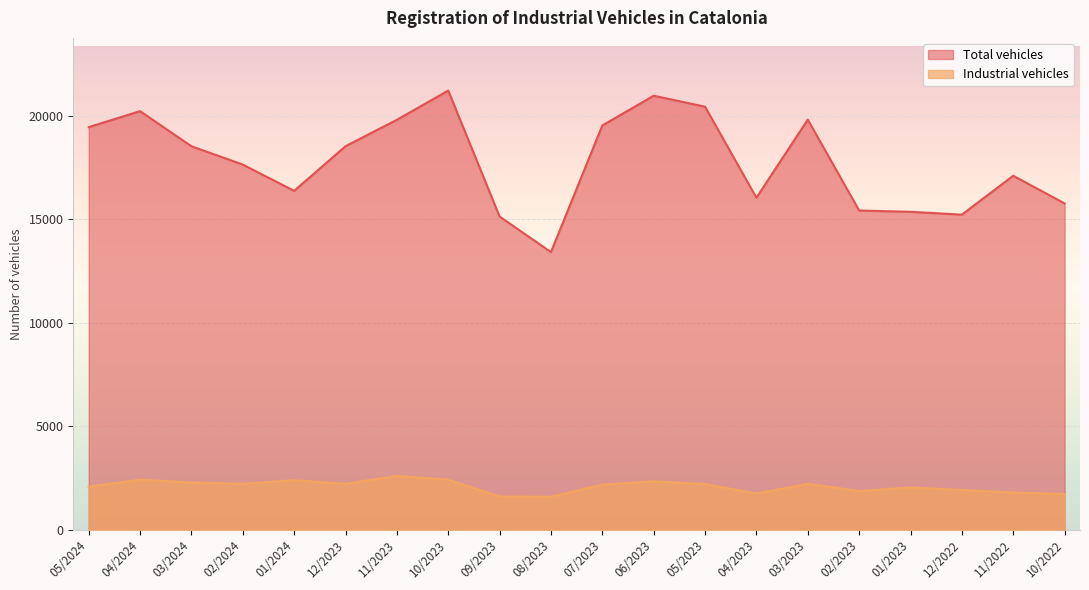

The Industrial vehicles series shows 2414 at 04/2024. True or false?

True